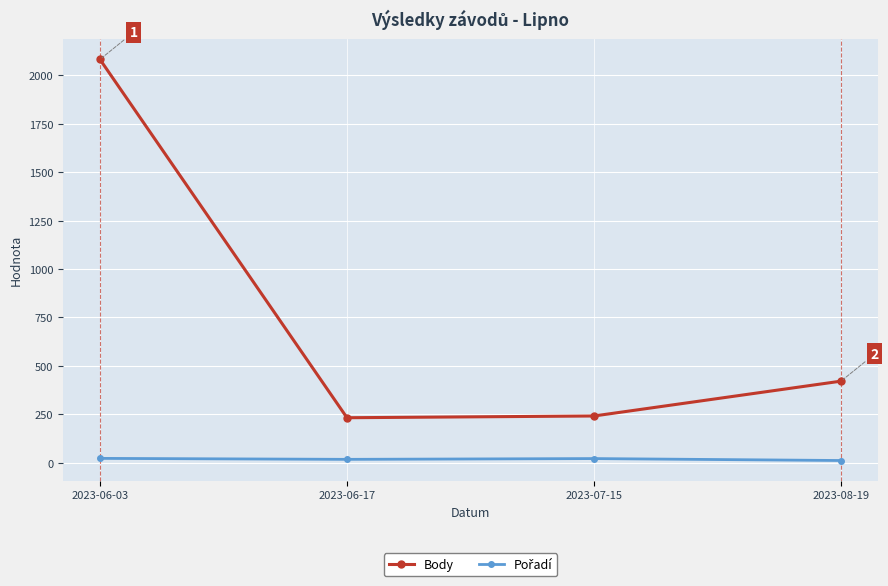

What is the total value across all series at 2023-06-03?

2105